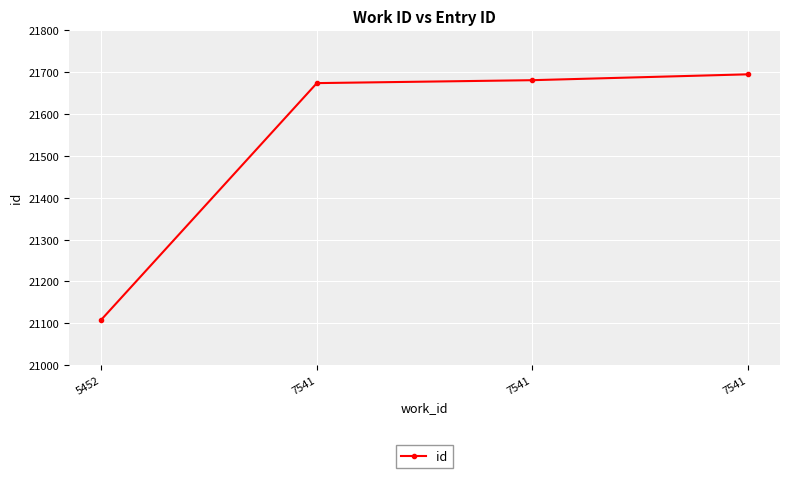

What is the sum of the values at 7541 and 7541?

43369